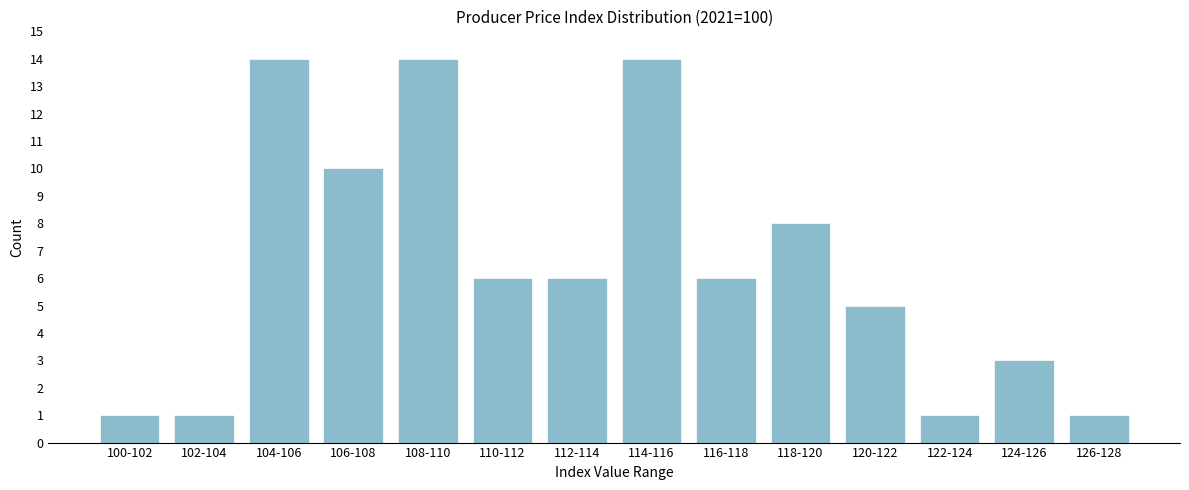

Reading left to right, what are all the values shown in this chart?

1	1	14	10	14	6	6	14	6	8	5	1	3	1